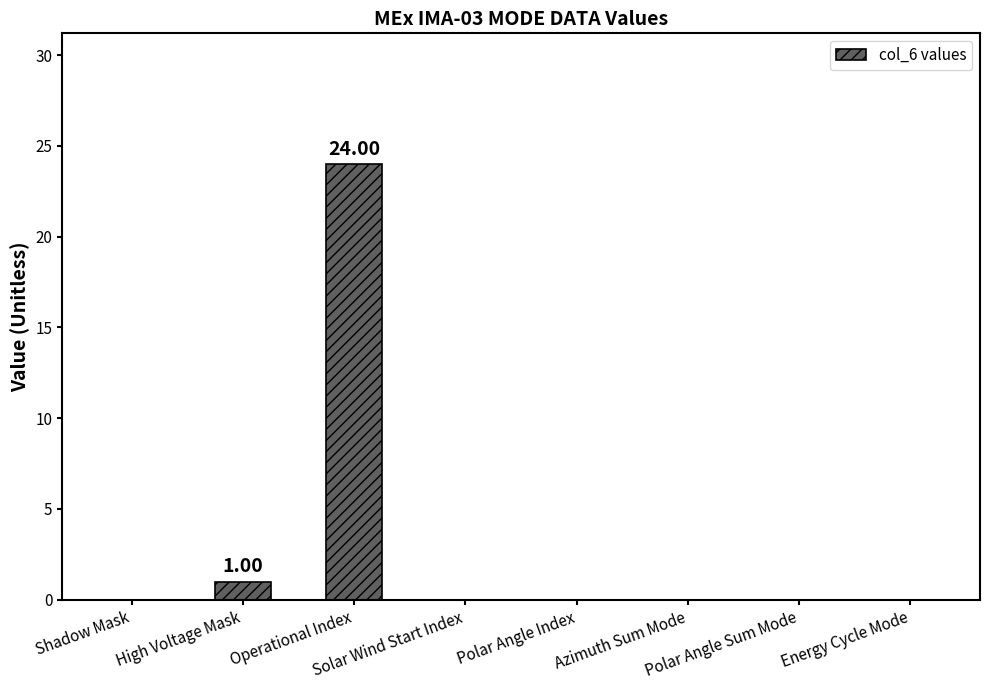

Is it true that the value at Shadow Mask is -15?

False